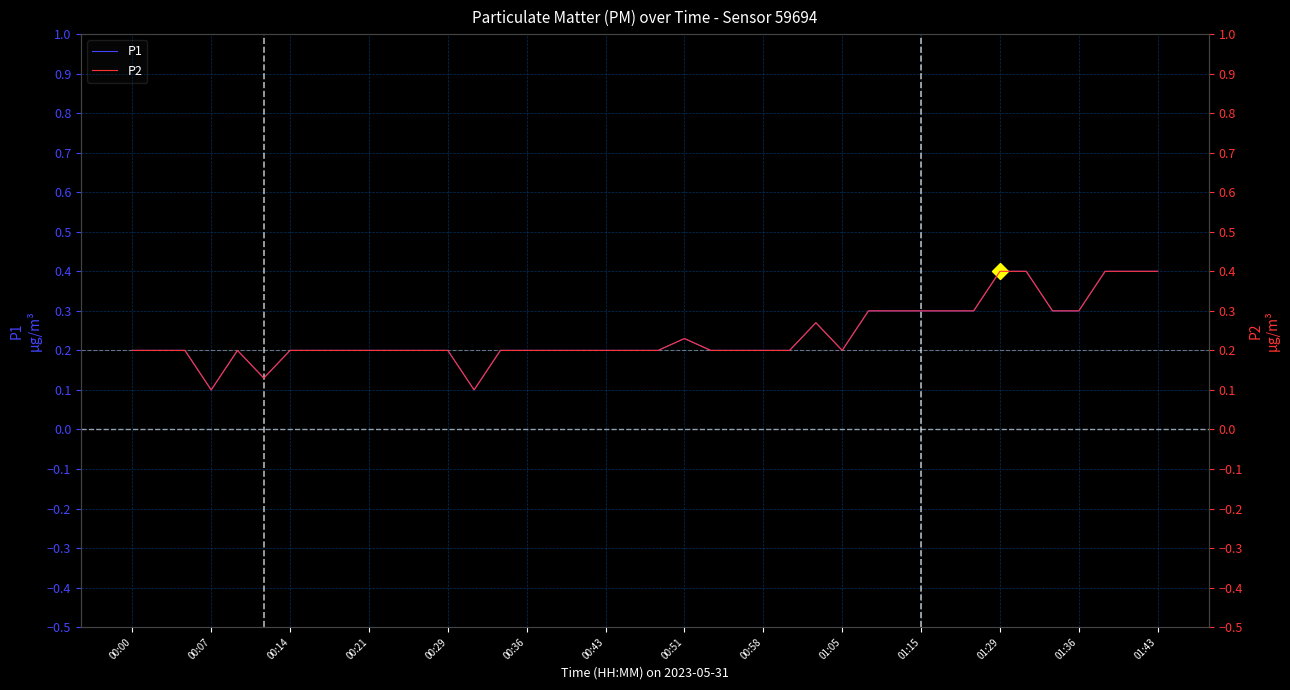

What is the label of the 26th point from the left?

25